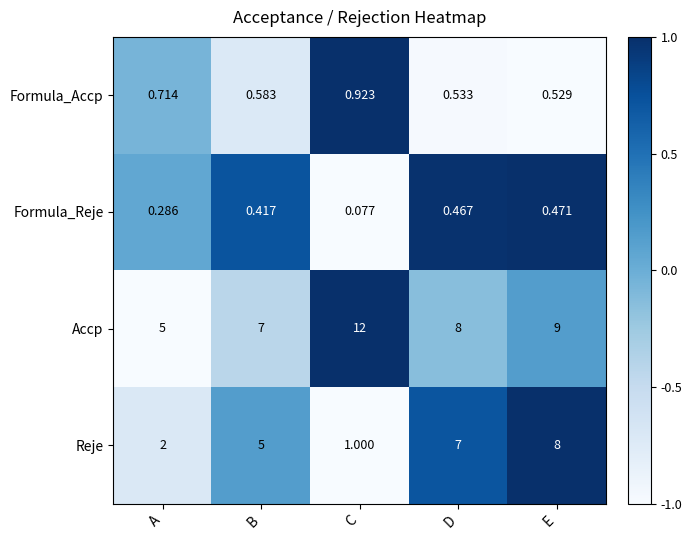

Which series changed the most between B and D?

Reje